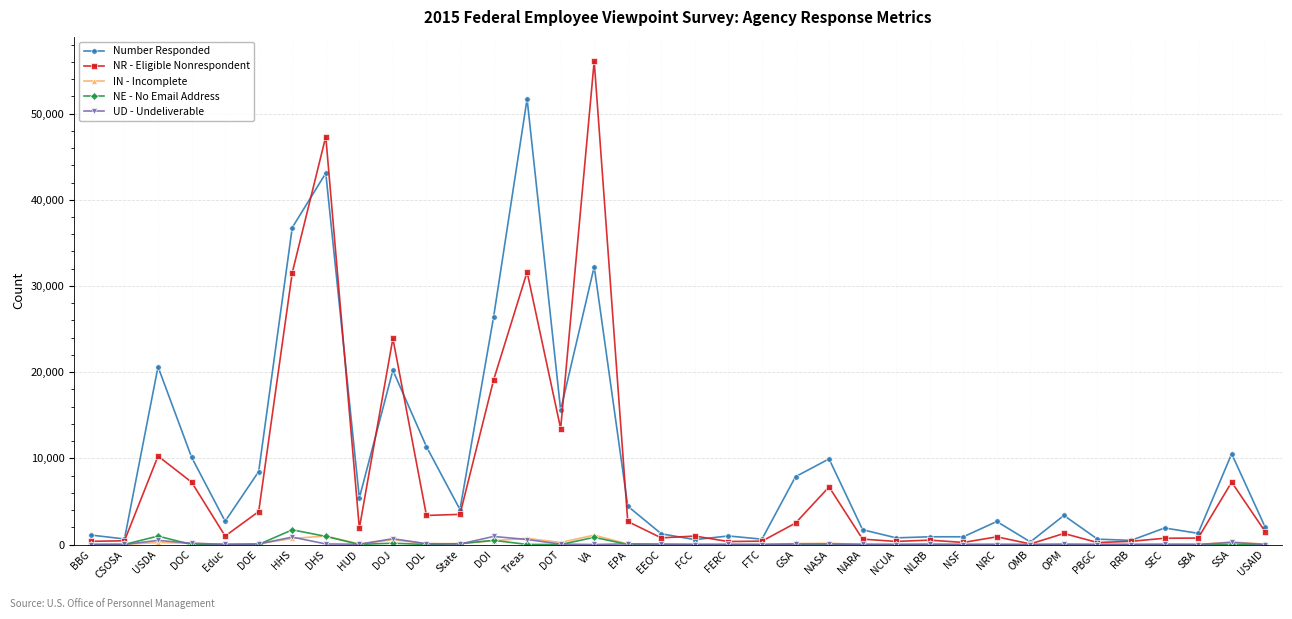

Where is the first local maximum for NR - Eligible Nonrespondent?

USDA